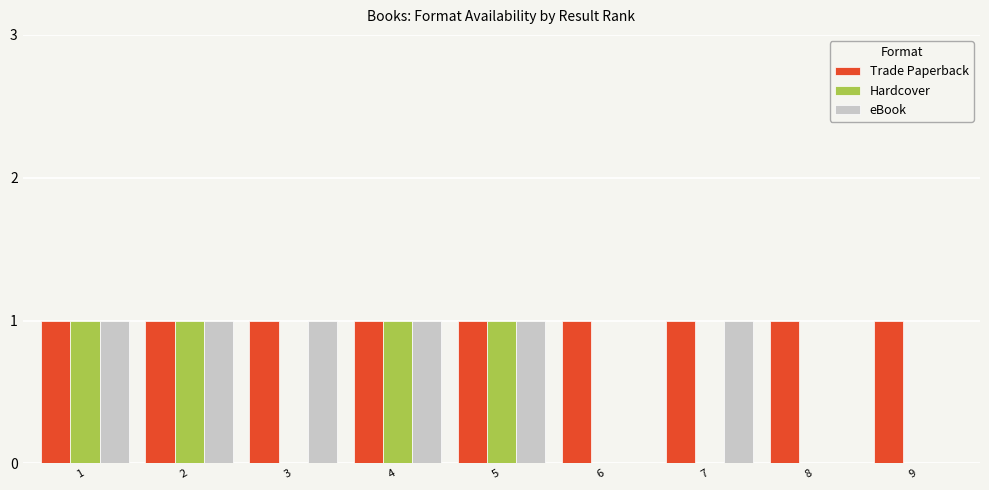

Between 1 and 7, which series saw the biggest shift?

Hardcover